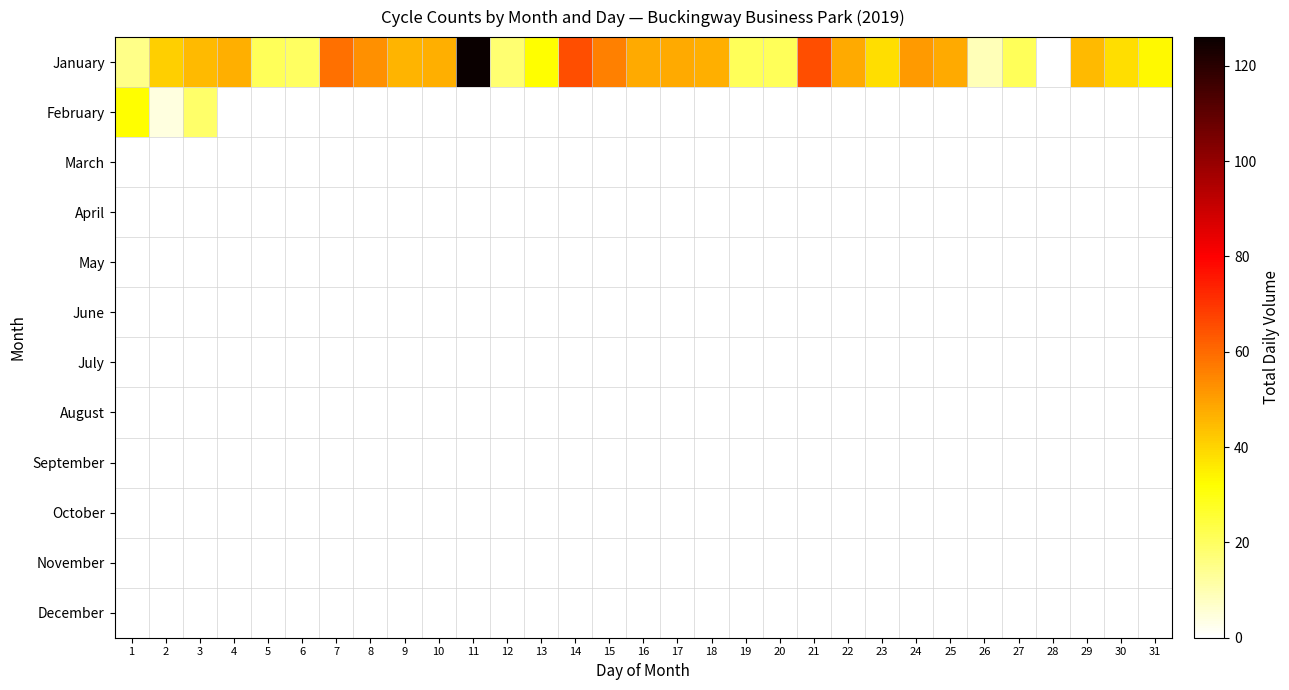

Which series changed the most between 19 and 30?

January